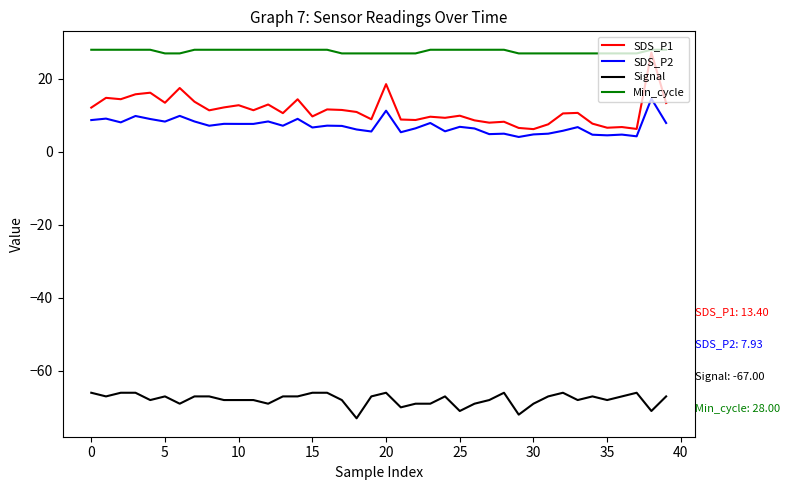

Which series has the widest spread of values?

SDS_P1